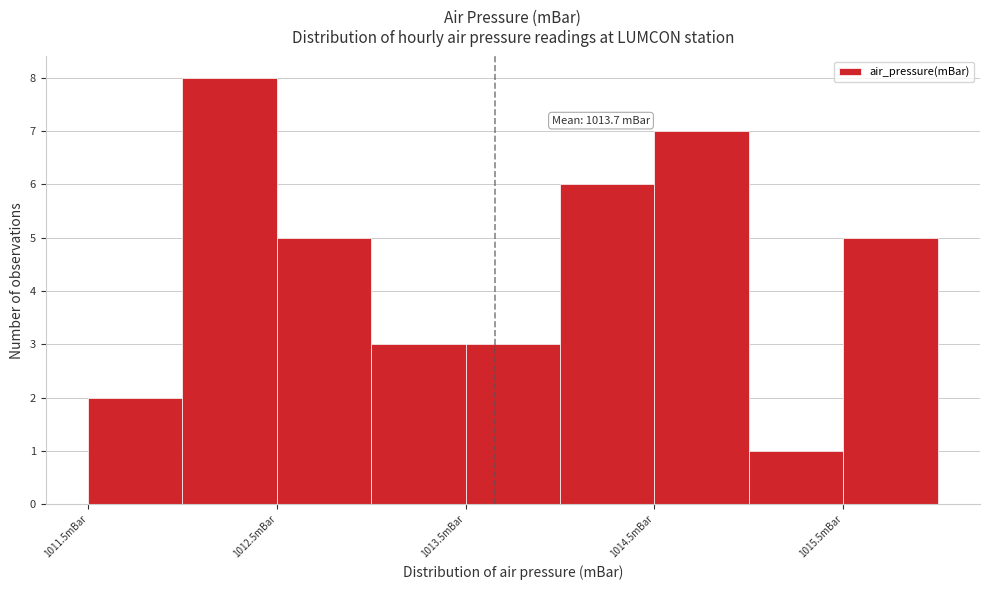

Over which range of the x-axis is the bar tallest?

1012.0 to 1012.5